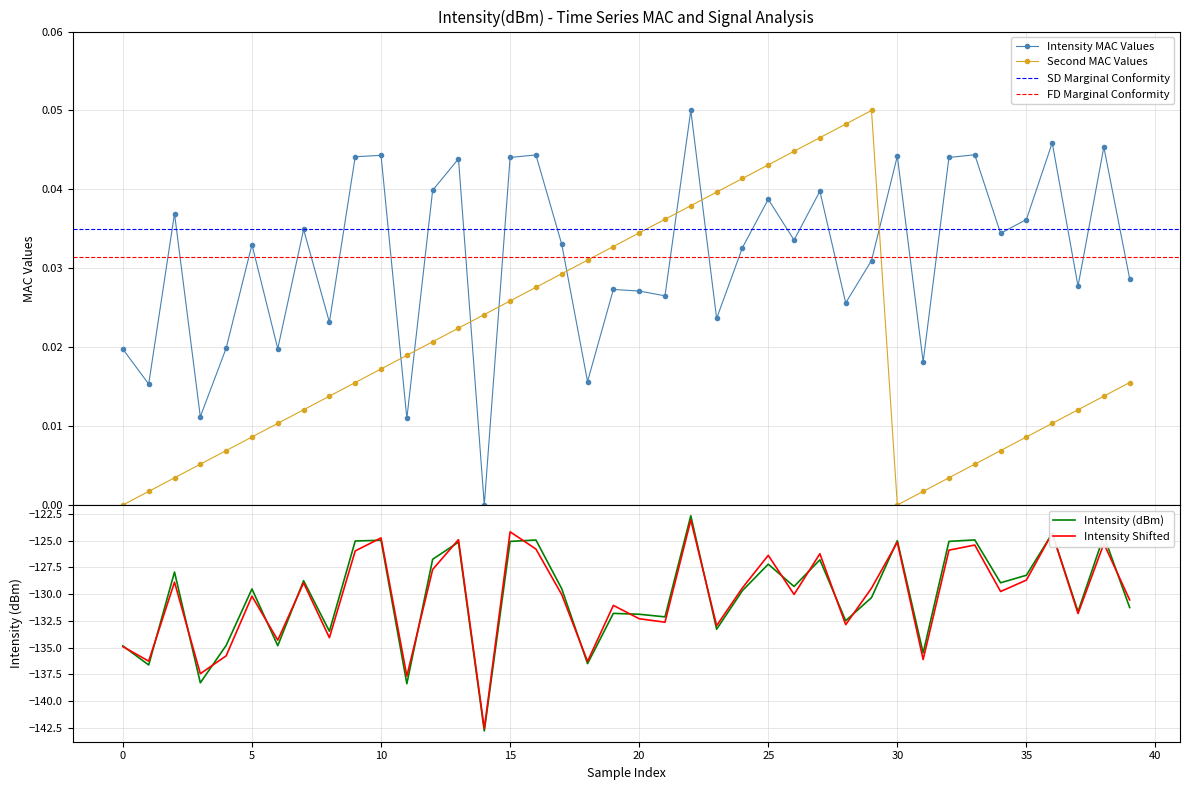

Which series has the widest spread of values?

intensity